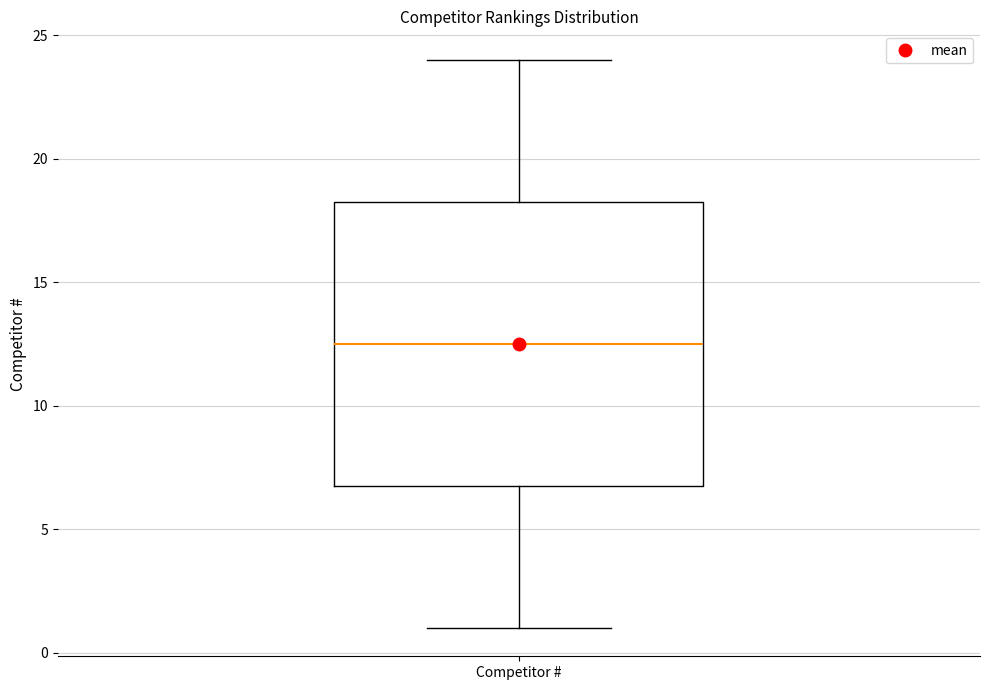

Read this box plot against the y-axis: the position of the median line, the range covered by the box, and the ends of both whiskers. The values are not printed on the chart, so give them approximately, as read against the axis.

median 12.5, box 7.0 to 18.5, whiskers 1.0 to 24.0